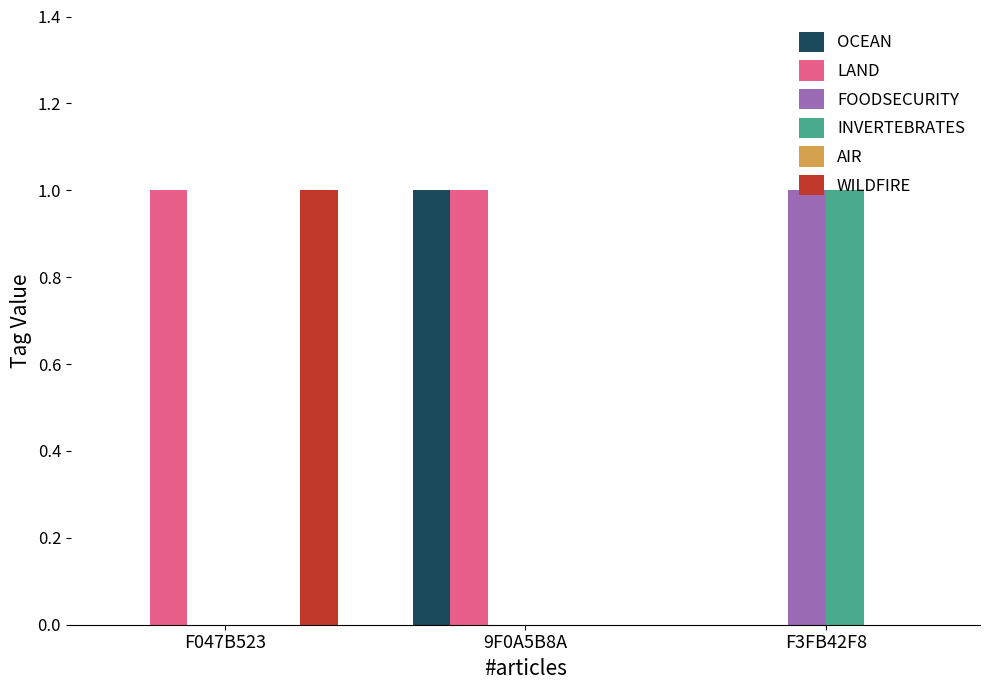

What is the sum of all WILDFIRE values?

1